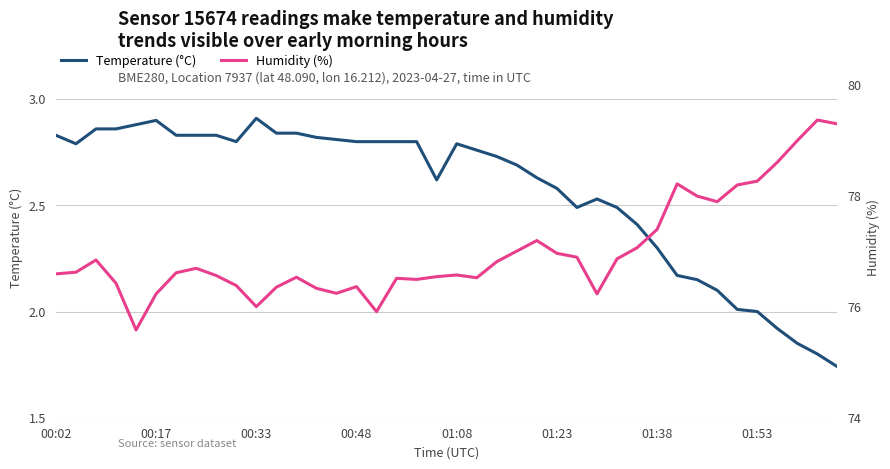

What is the sum of the Humidity (%) values at 00:17 and 28?

153.5